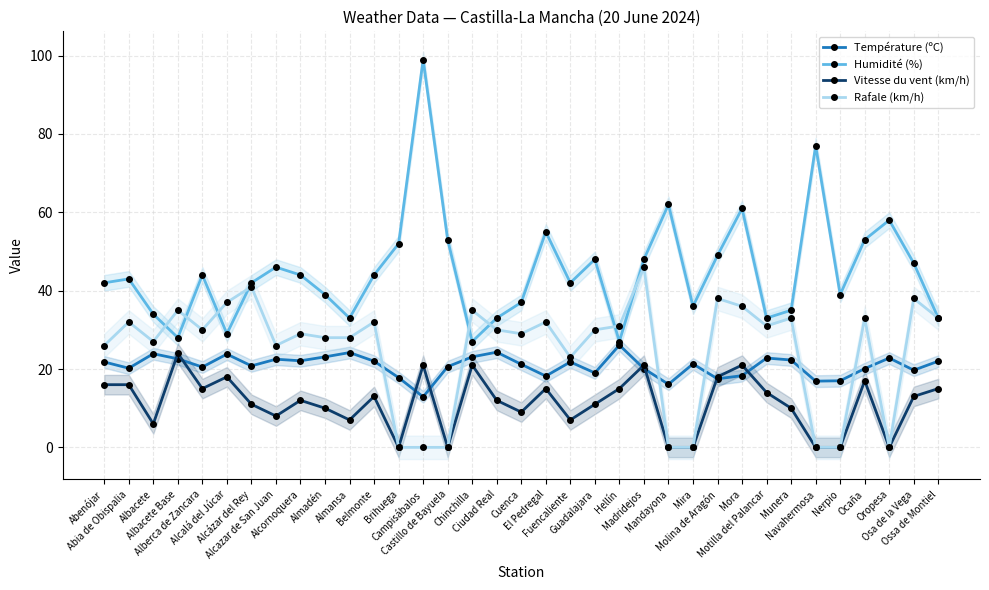

At which category is the sum across all series the highest?

Mora